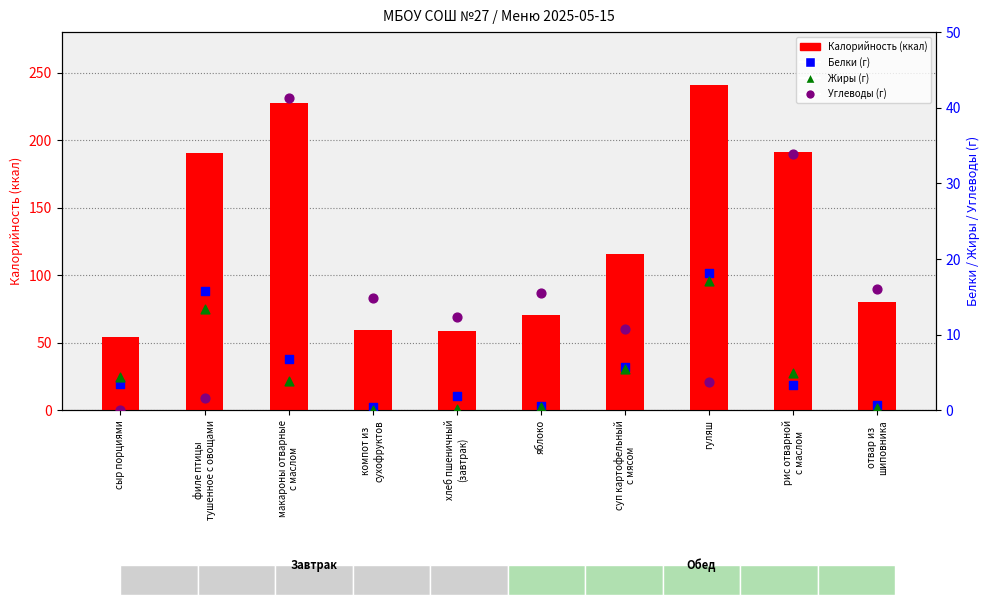

Which series has the largest Y range (max minus min)?

Калорийность